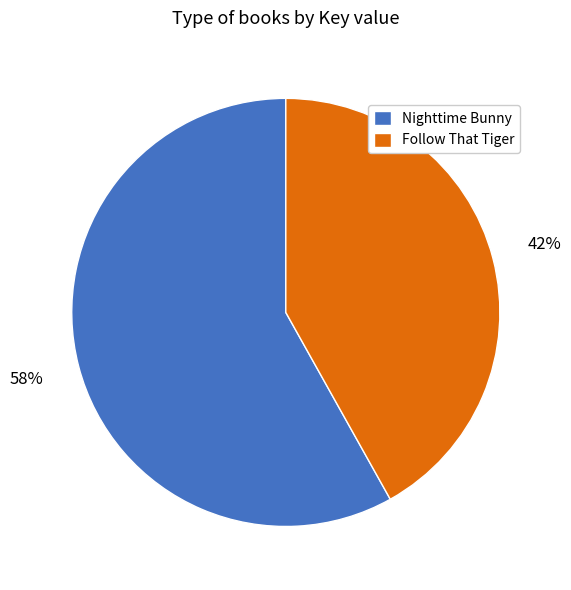

Do Nighttime Bunny and Follow That Tiger together represent more than half of the pie?

Yes